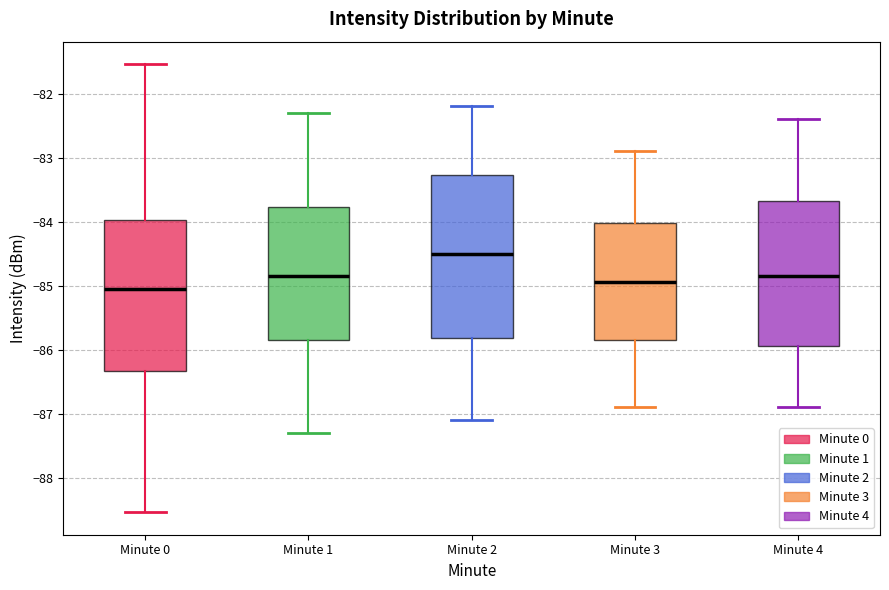

Reading left to right, read every box against the y-axis: the position of its median line, the range the box covers, and the ends of its whiskers. The values are not printed on the chart, so give them approximately, as read against the axis.

Minute 0: median -85.0, box -86.3 to -84.0, whiskers -88.5 to -81.5
Minute 1: median -84.8, box -85.8 to -83.8, whiskers -87.3 to -82.3
Minute 2: median -84.5, box -85.8 to -83.3, whiskers -87.1 to -82.2
Minute 3: median -84.9, box -85.8 to -84.0, whiskers -86.9 to -82.9
Minute 4: median -84.8, box -85.9 to -83.7, whiskers -86.9 to -82.4